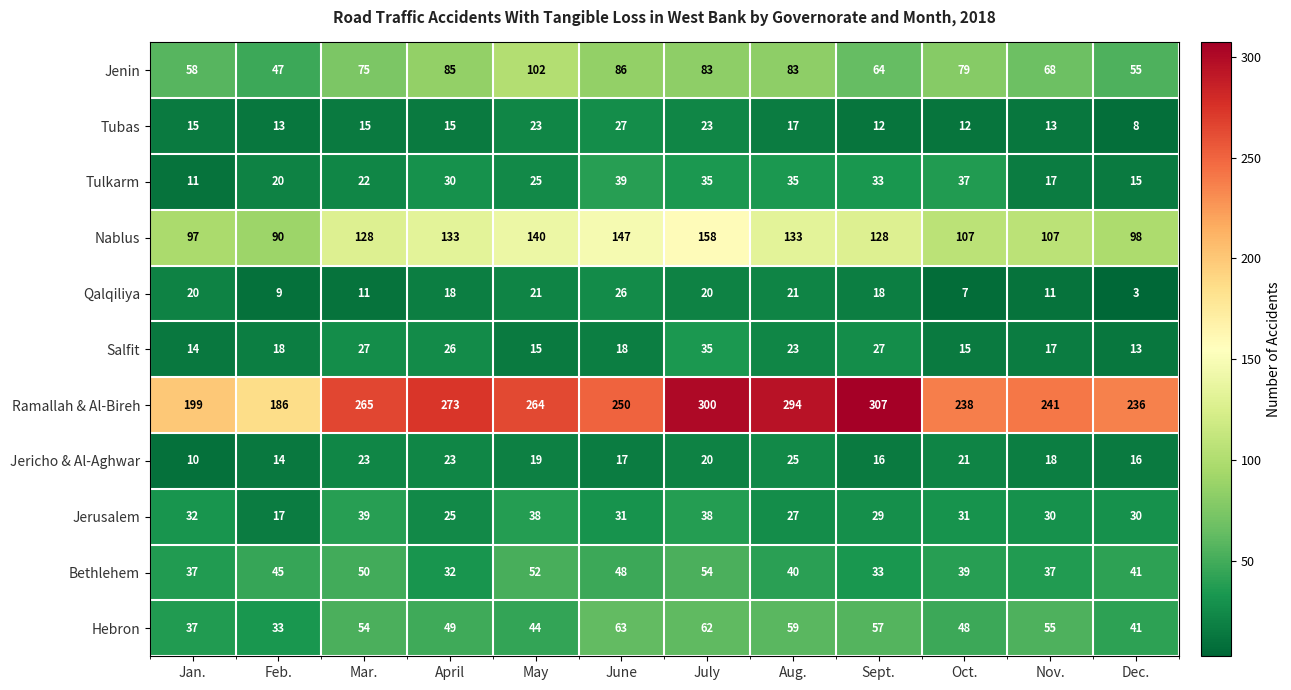

What is the spread (max minus min) of values at Oct.?

231